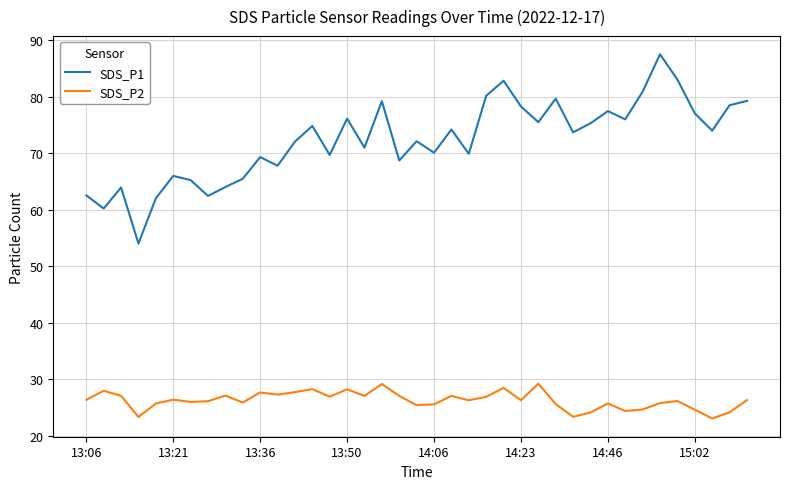

What is the lowest value of the SDS_P1 series?

54.0